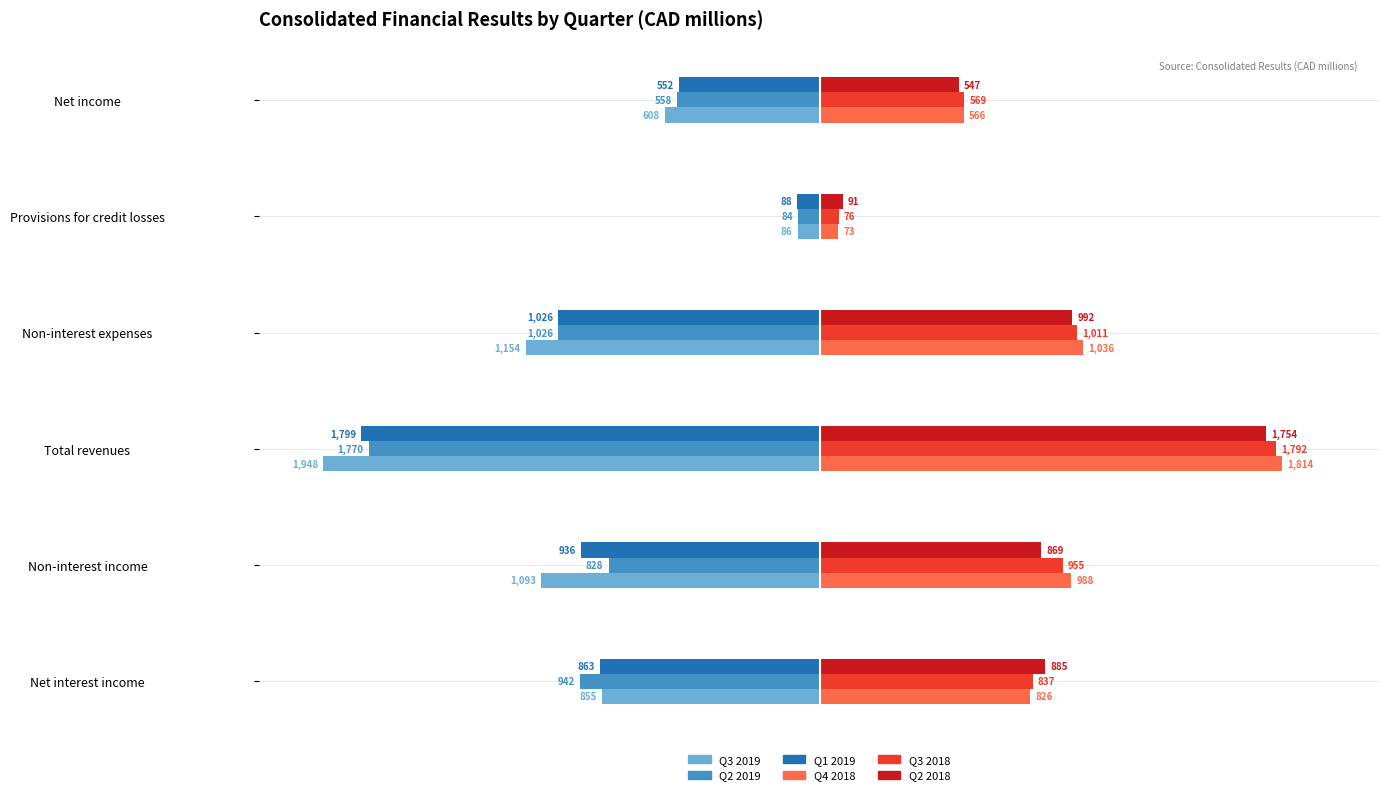

Which series has the widest spread of values?

Q3 2019